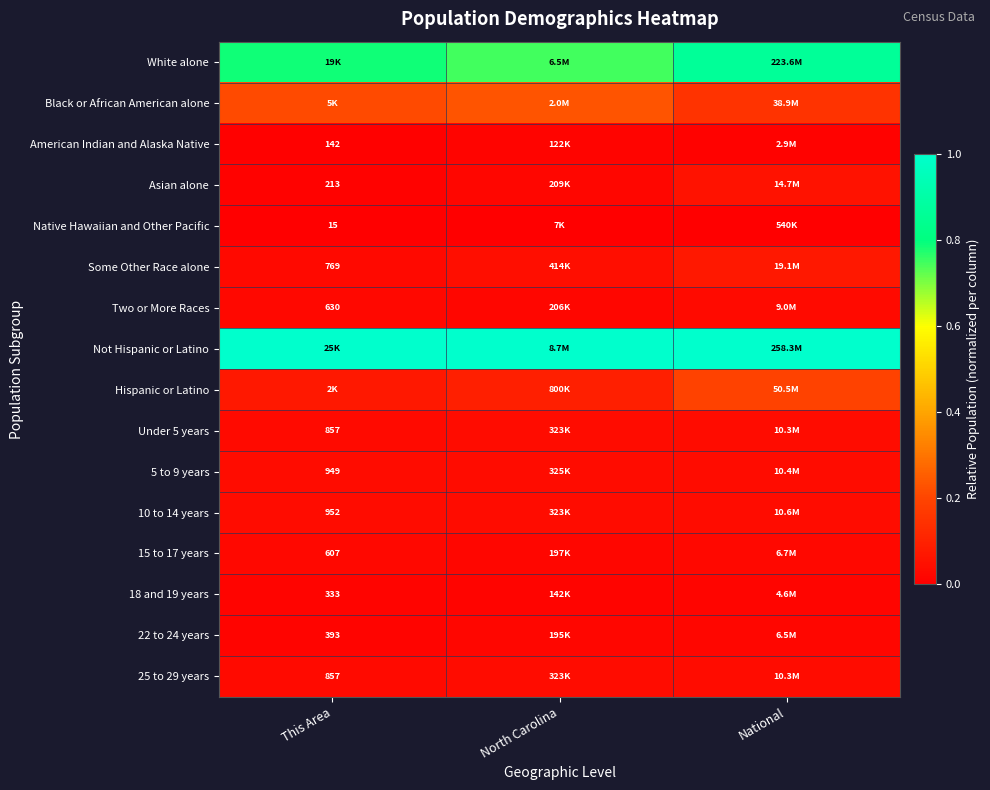

The value of American Indian and Alaska Native at North Carolina is 0.0. True or false?

True